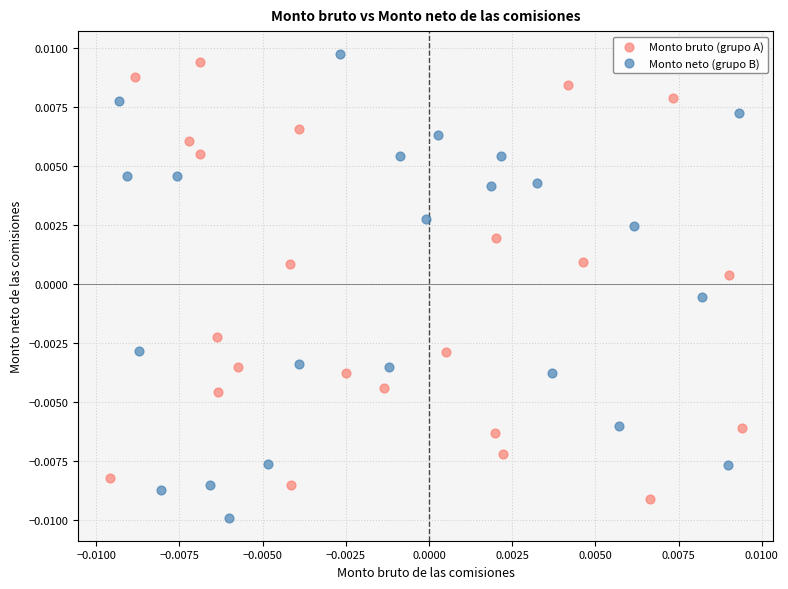

Which series has the largest Y range (max minus min)?

Monto neto (grupo B)